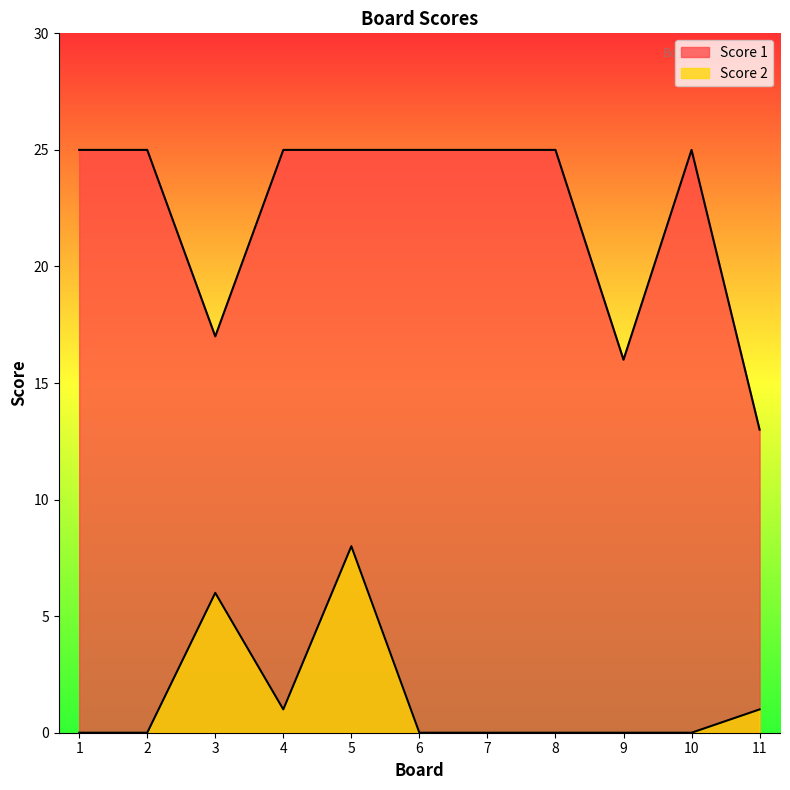

Is the value of Score 2 at 9 greater than the value of Score 1 at 10?

No